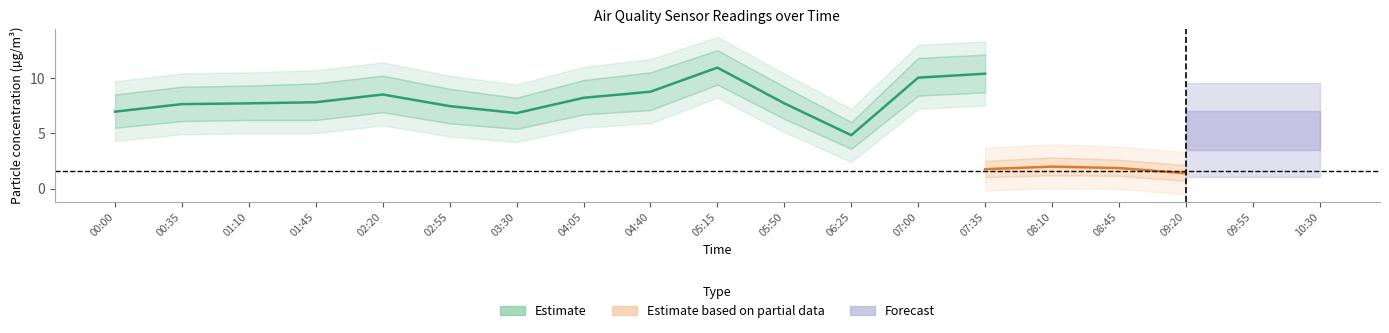

True or false: SDS_P2 has more than 1 interior local peaks.

True